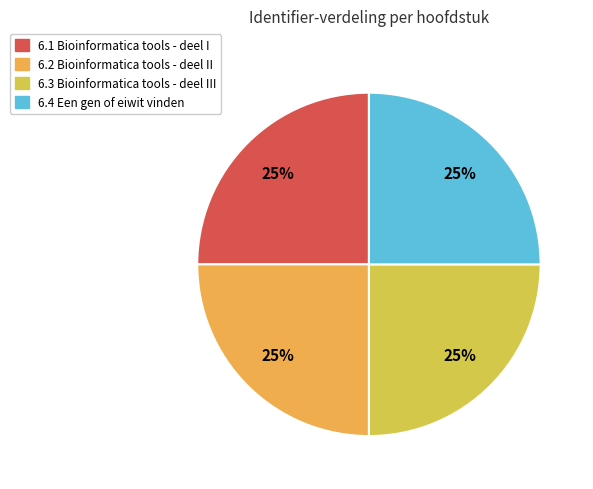

To the nearest percent, what is the average slice percentage?

25%